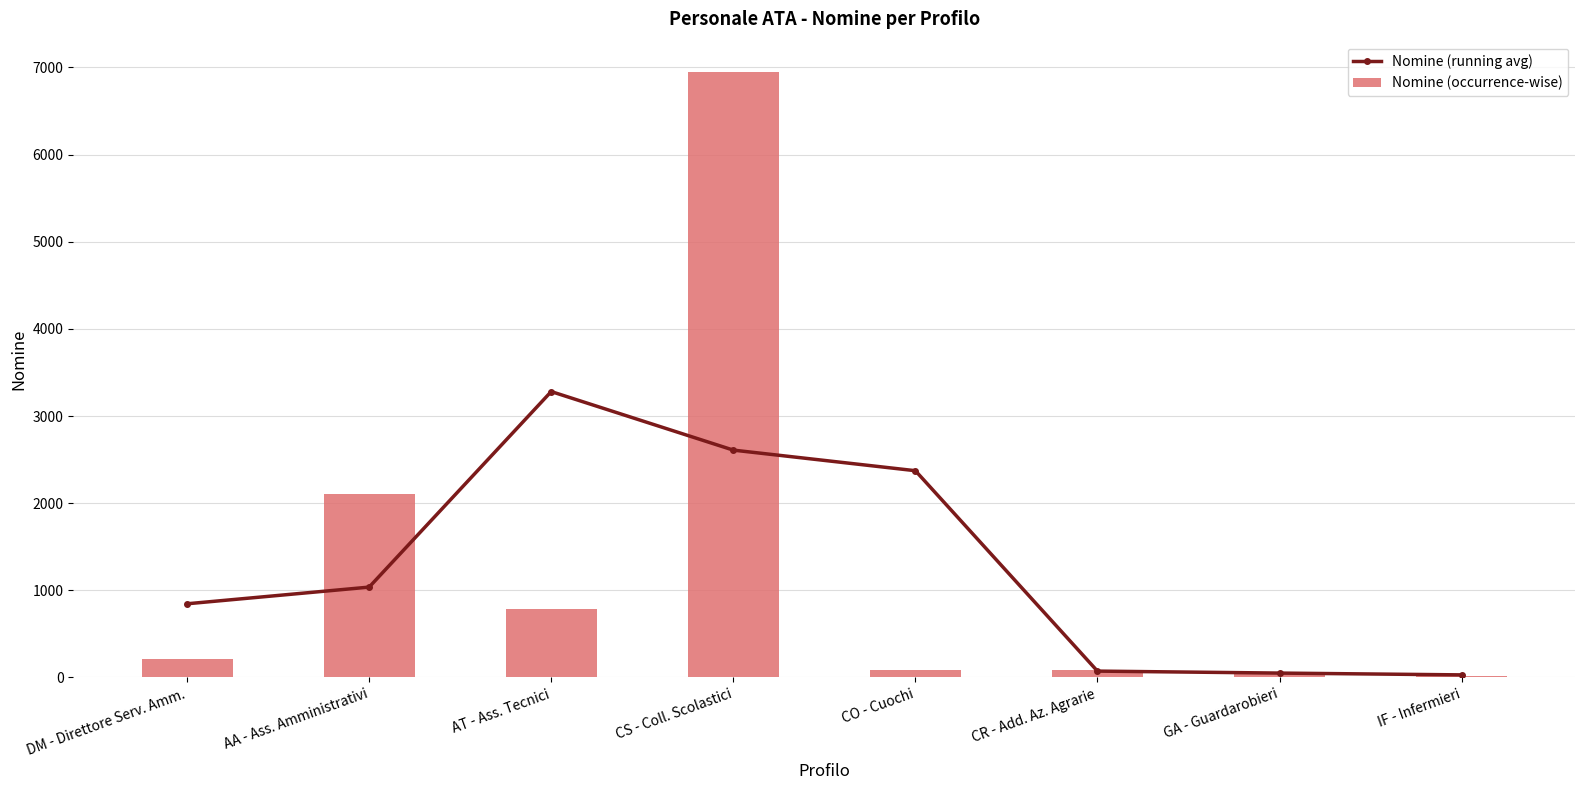

What are all the series names shown in the legend?

Nomine (running avg), Nomine (occurrence-wise)